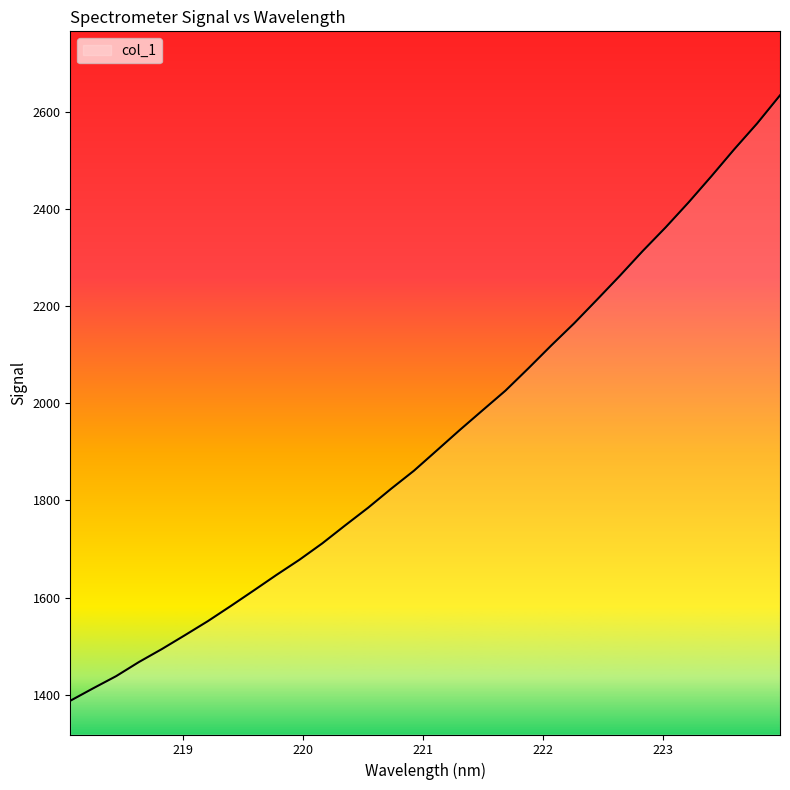

What is the smallest value displayed?

1387.9